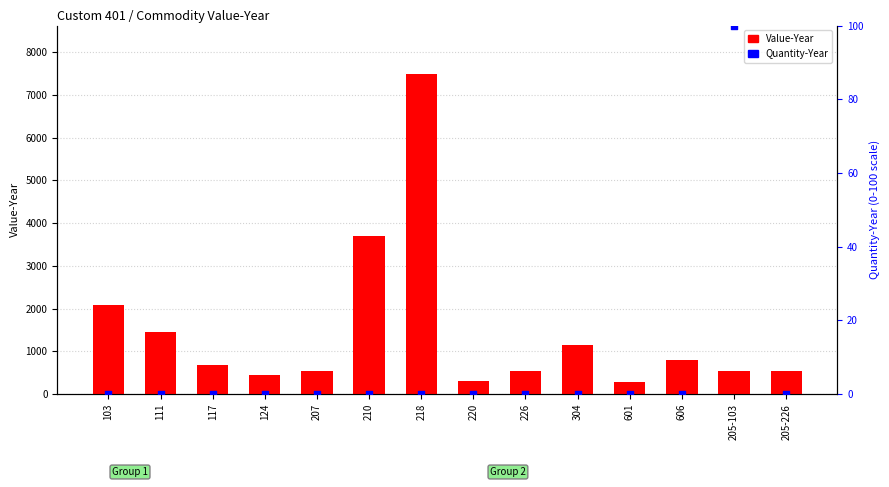

Which series has the widest spread of Y values?

Value-Year